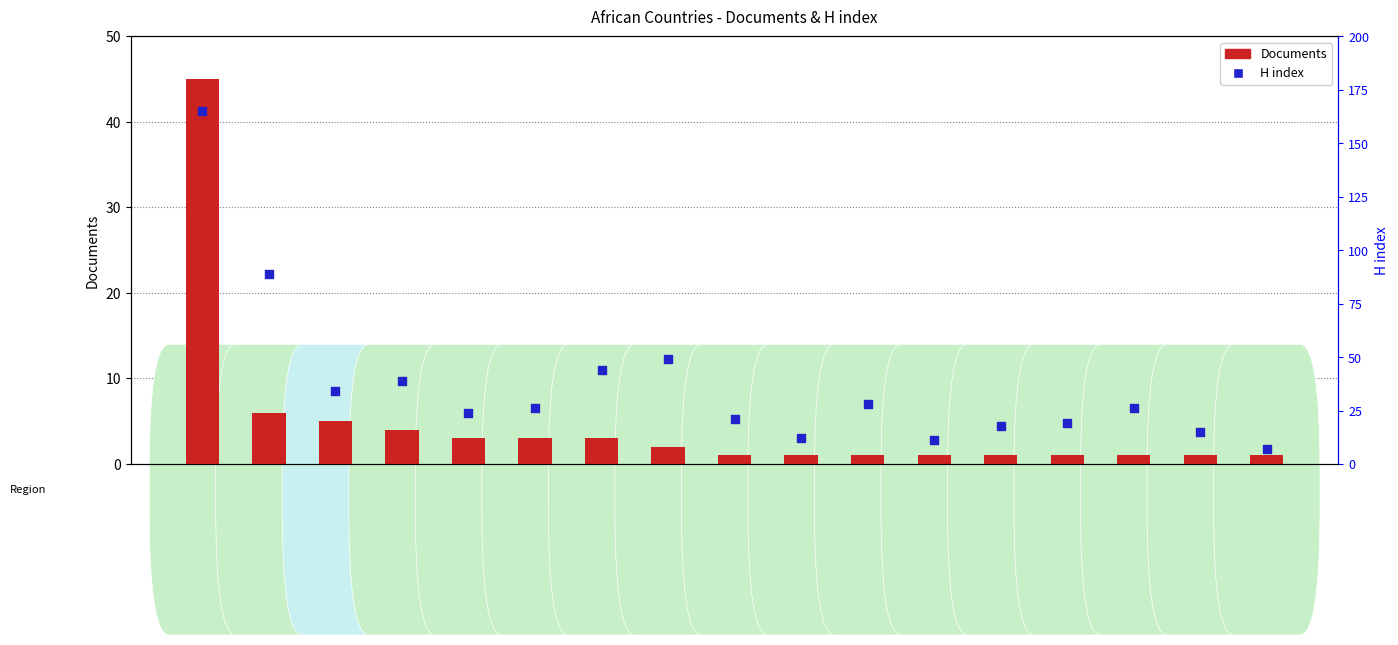

Which series has the largest Y range (max minus min)?

H index